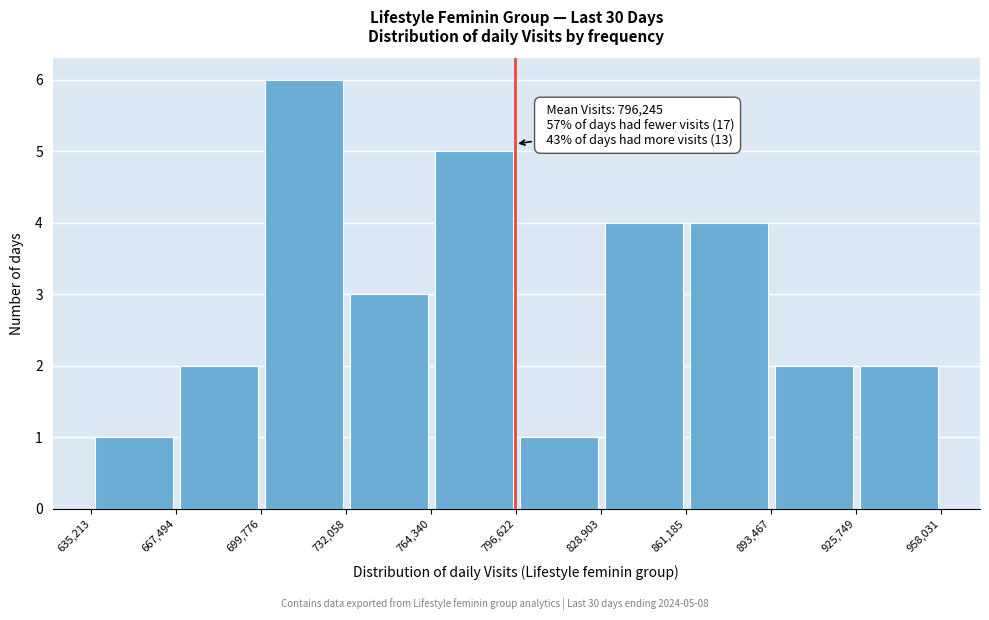

Over which range of the x-axis is the bar tallest?

699,776 to 732,058